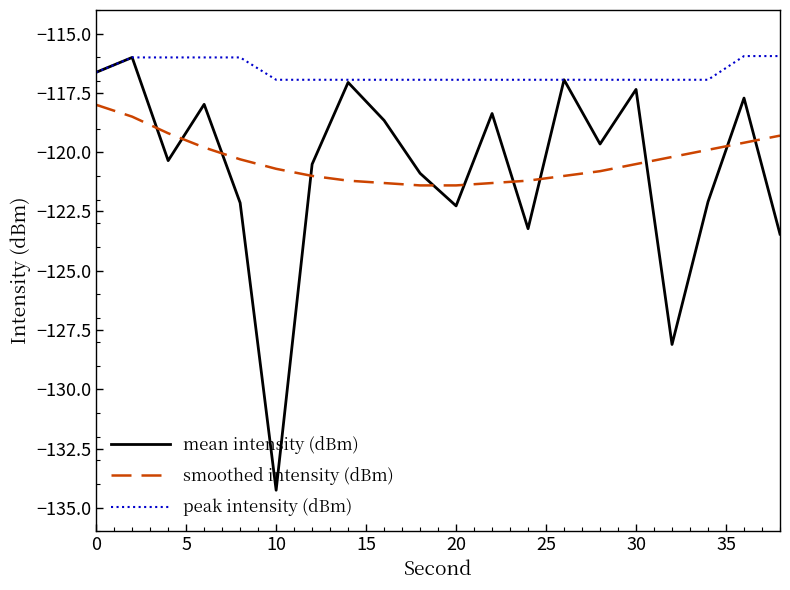

True or false: smoothed intensity (dBm) and peak intensity (dBm) cross at least once.

False